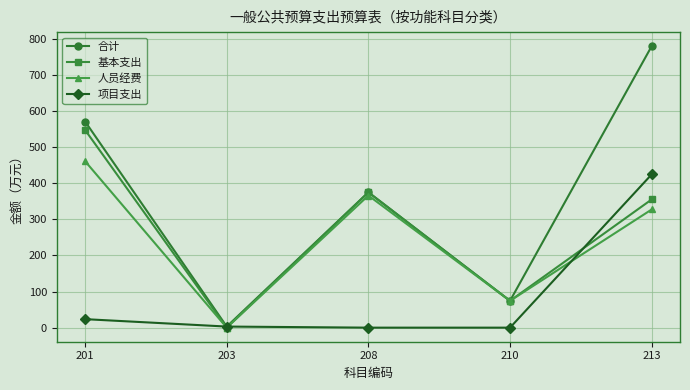

The 人员经费 series shows 43.5 at 210. True or false?

False